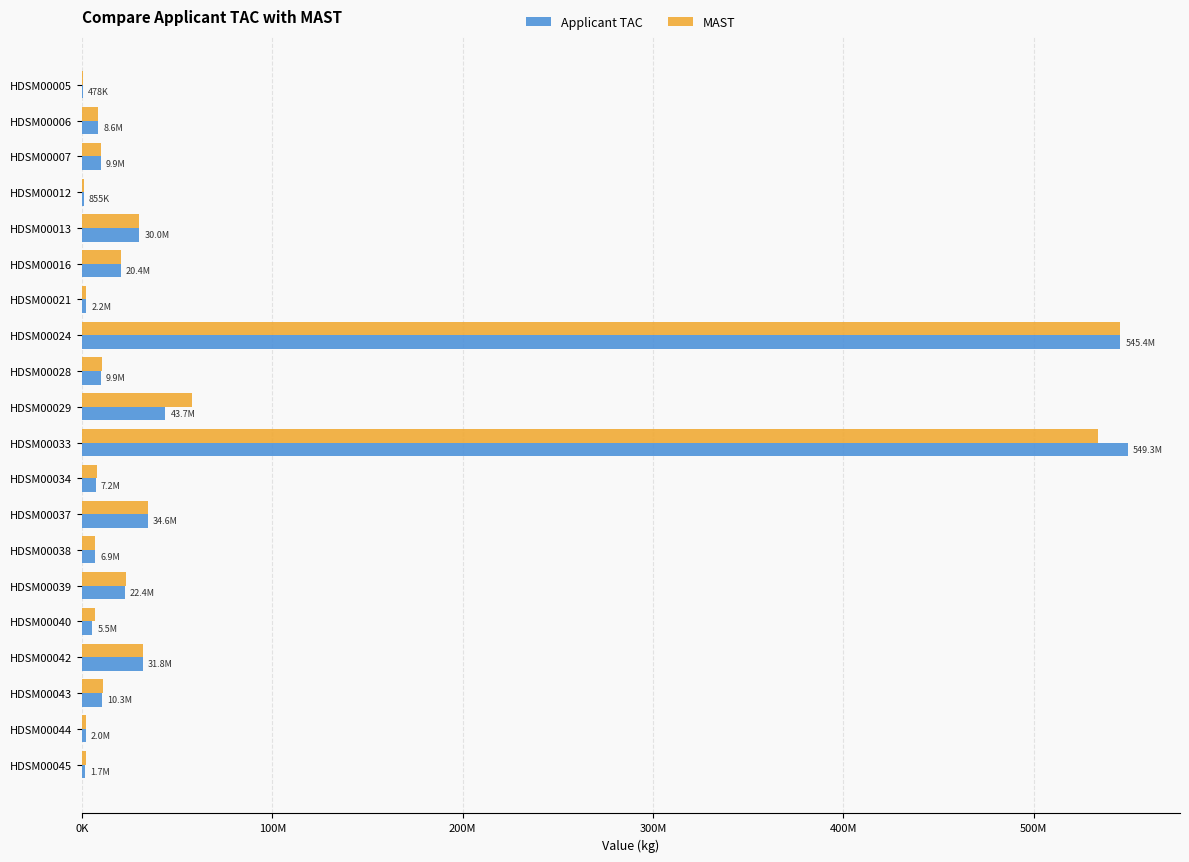

What are all the series names shown in the legend?

Applicant TAC, MAST